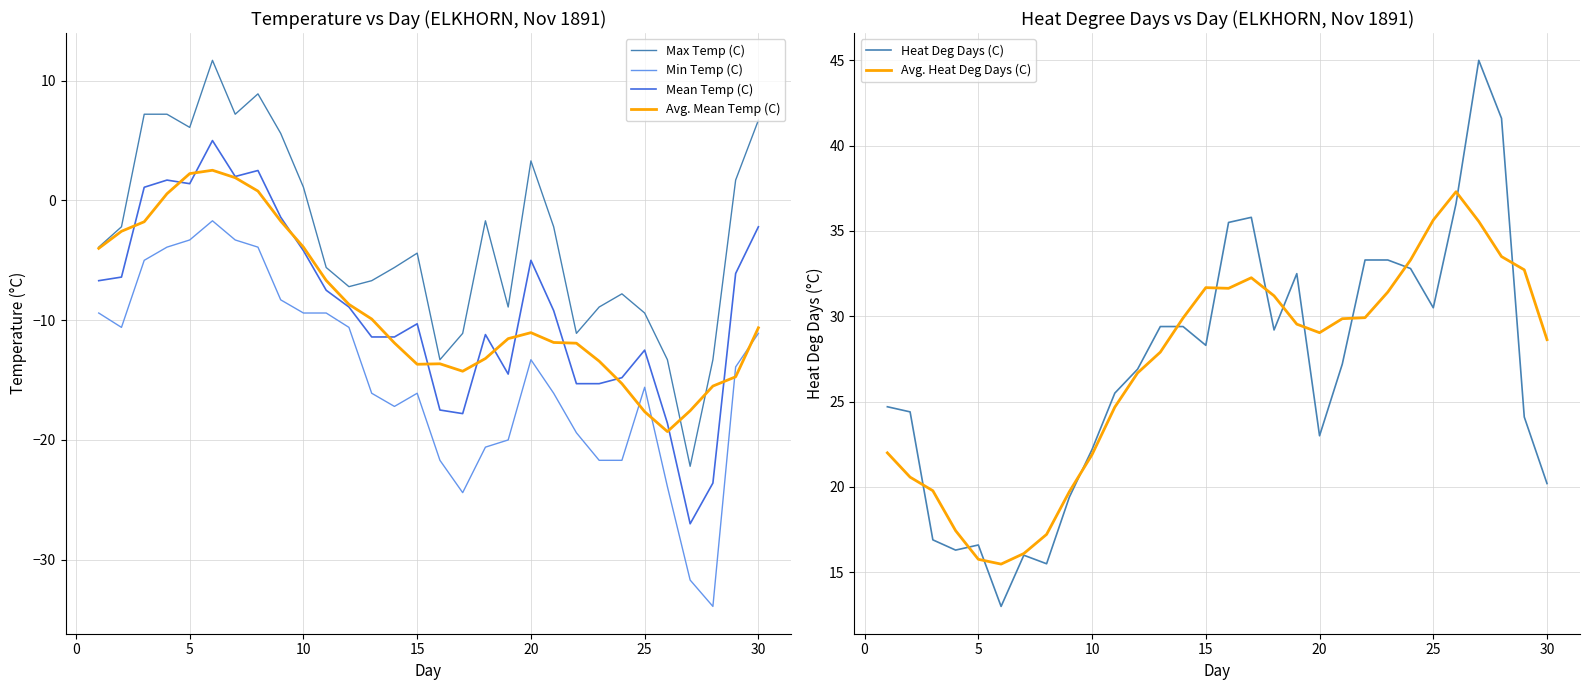

True or false: Max Temp (C) and Mean Temp (C) cross at least once.

False